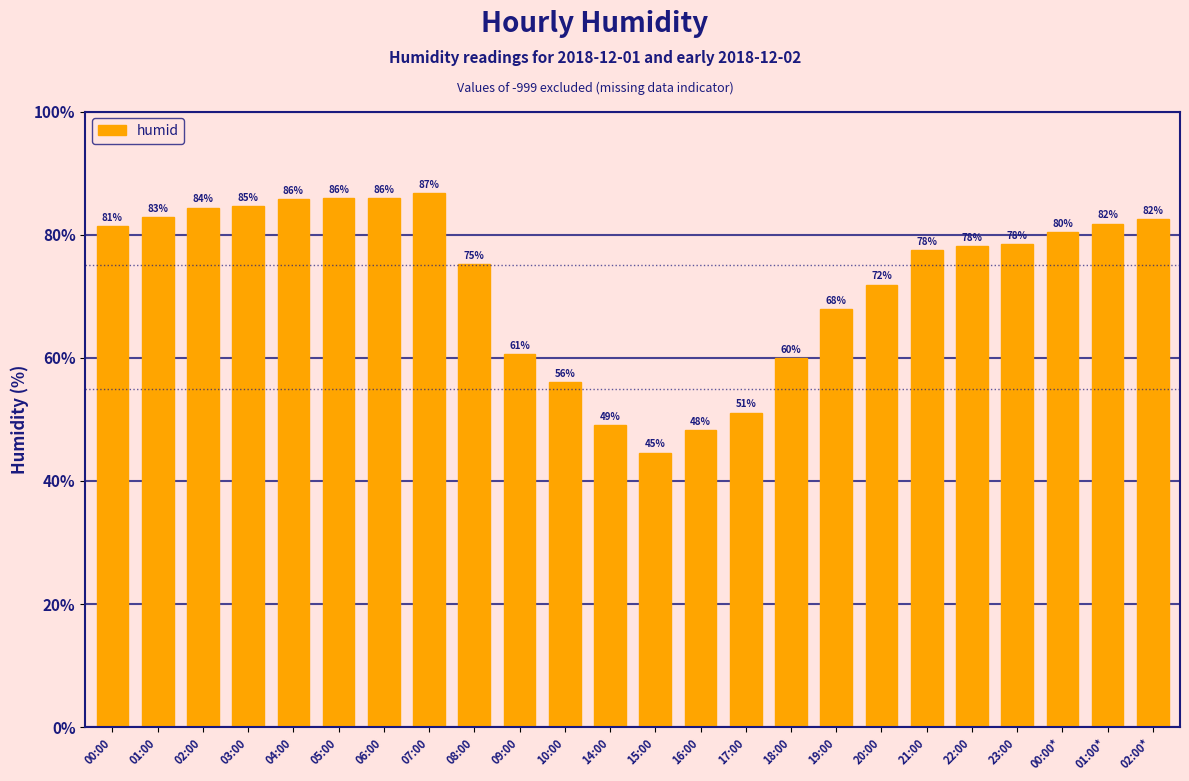

Are the bars horizontal?

No